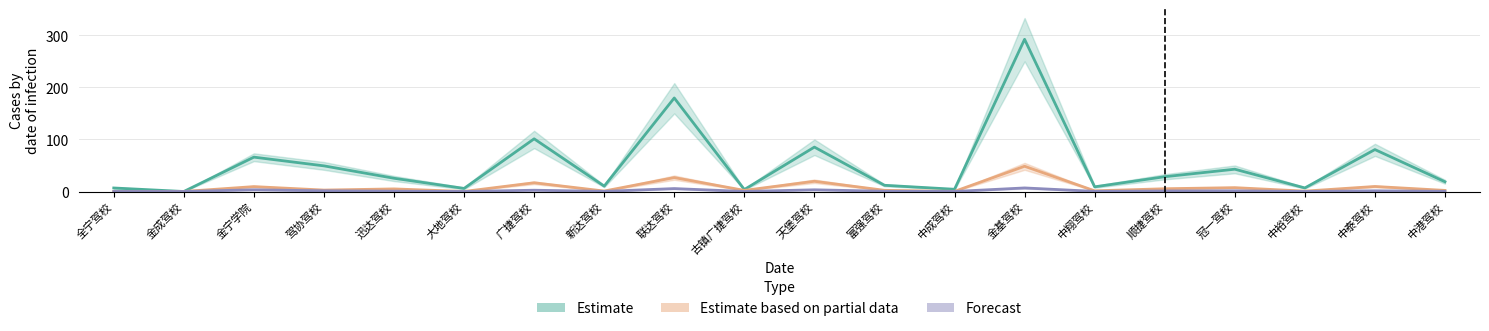

Rank the series by their maximum value, from highest to lowest.

Estimate, Estimate based on partial data, Forecast